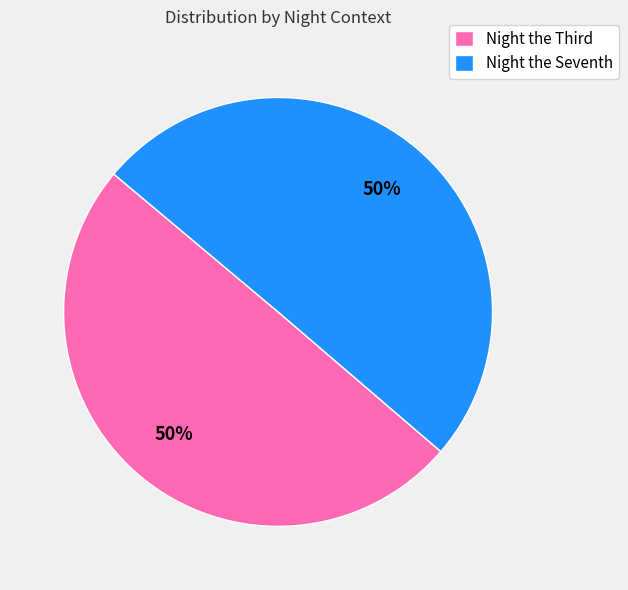

To the nearest percent, what percentage of the pie is Night the Seventh?

50%